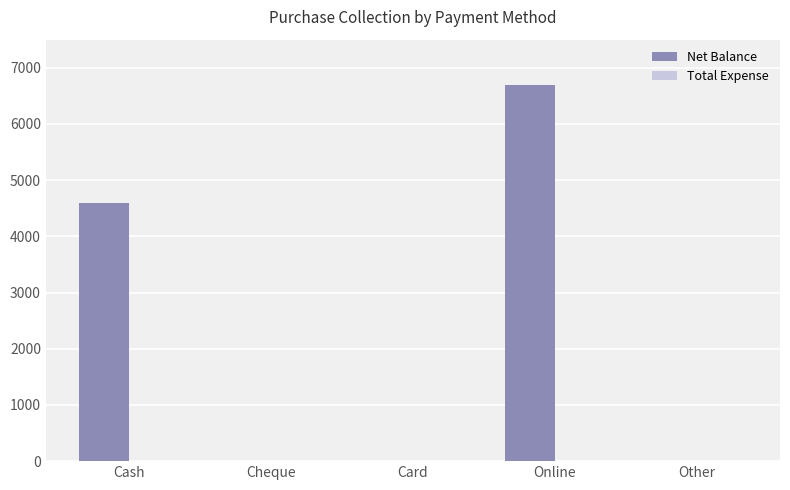

Count the number of data series in this chart.

1